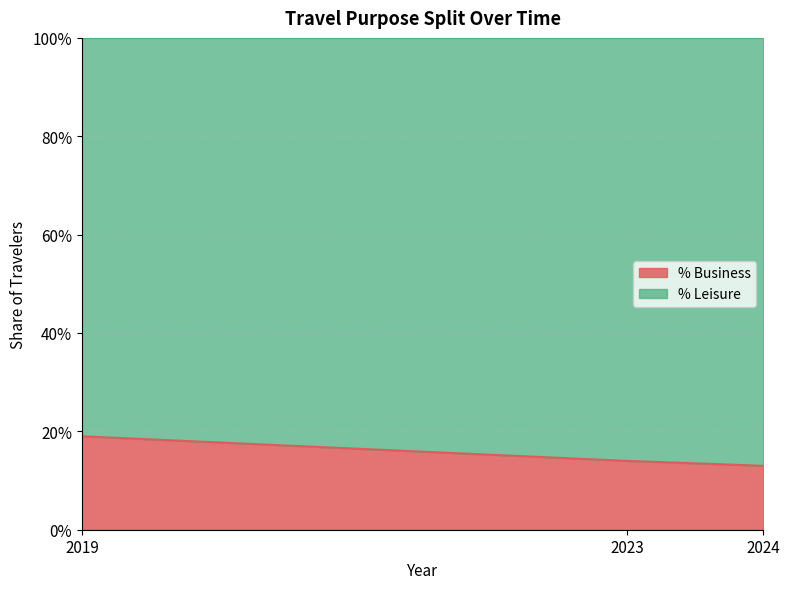

How many data points does each series have?

3